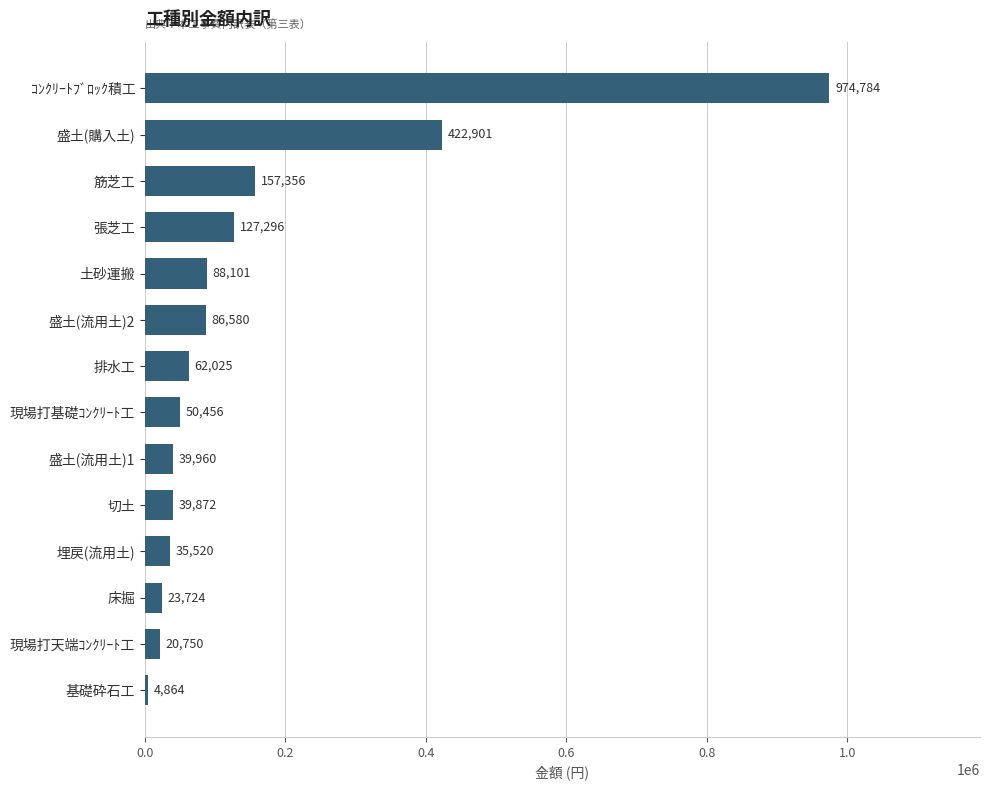

What is the sum of all values?

2134189